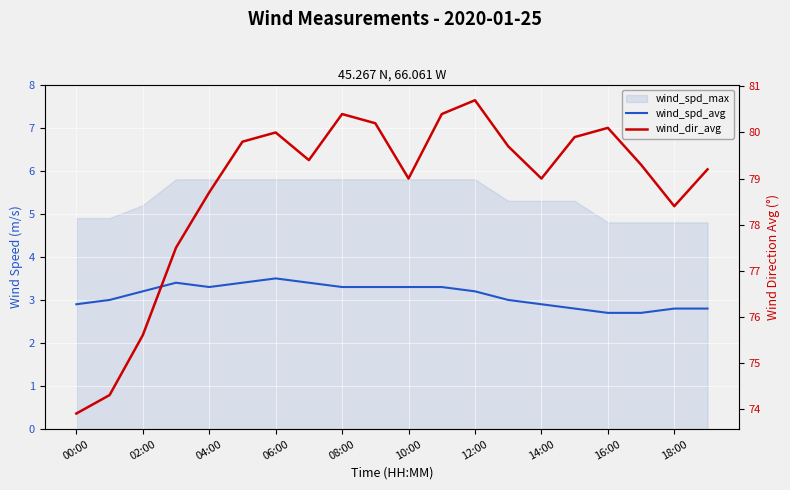

True or false: wind_dir_avg and wind_spd_avg cross at least once.

False